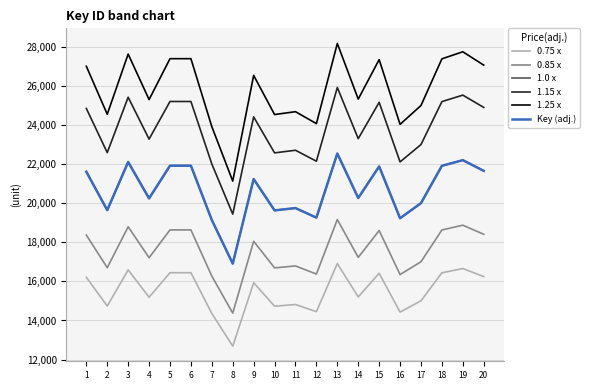

The 0.85 x series shows 5076.8 at 17. True or false?

False